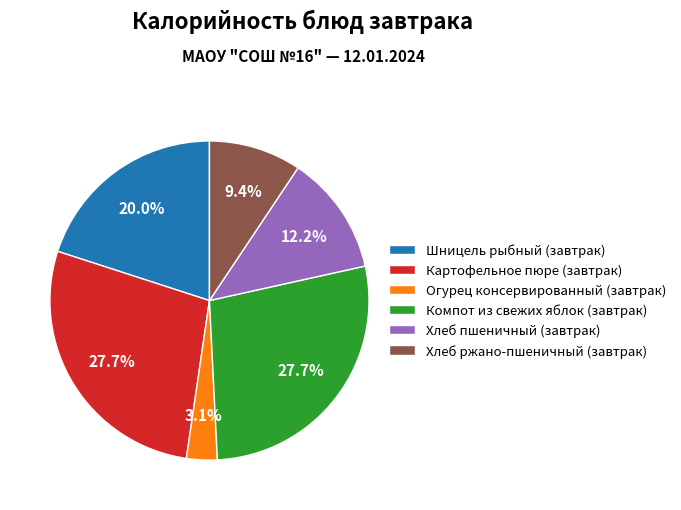

What percentage do Картофельное пюре (завтрак) and Огурец консервированный (завтрак) together represent?

30.8%